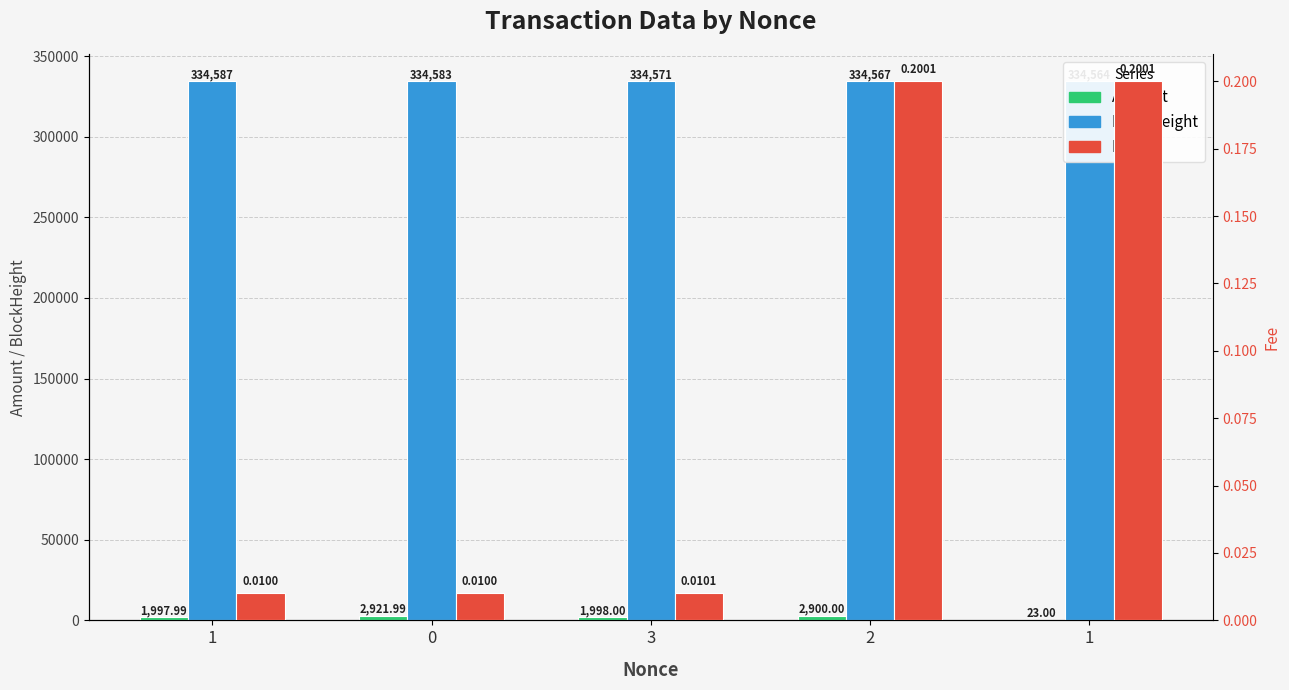

What is the difference between the maximum and minimum values in the BlockHeight series?

23.0